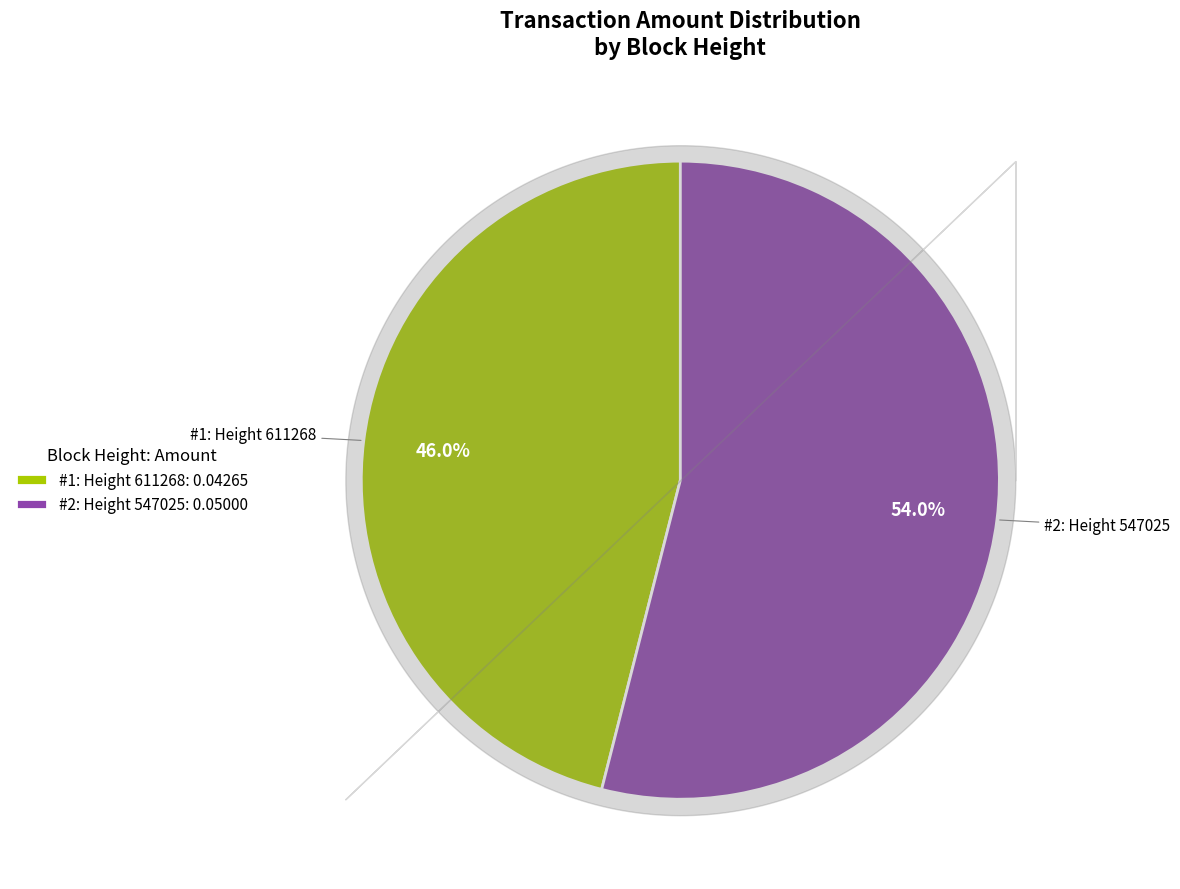

Count the number of slices in the pie.

2